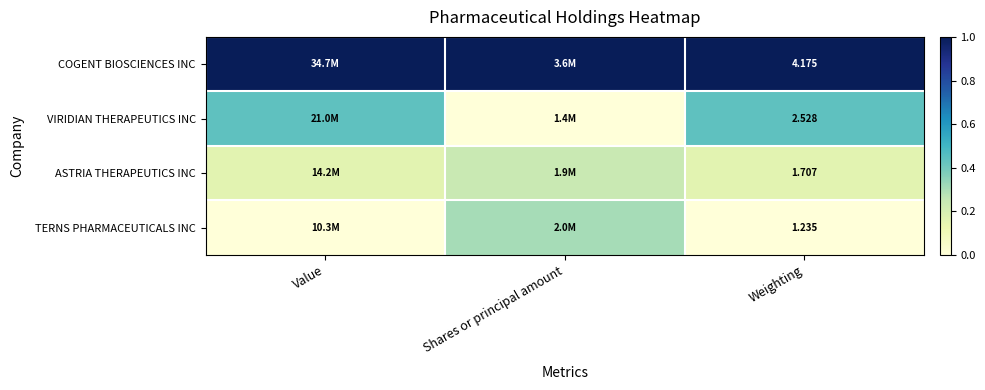

Which category has the highest value across all series?

Value